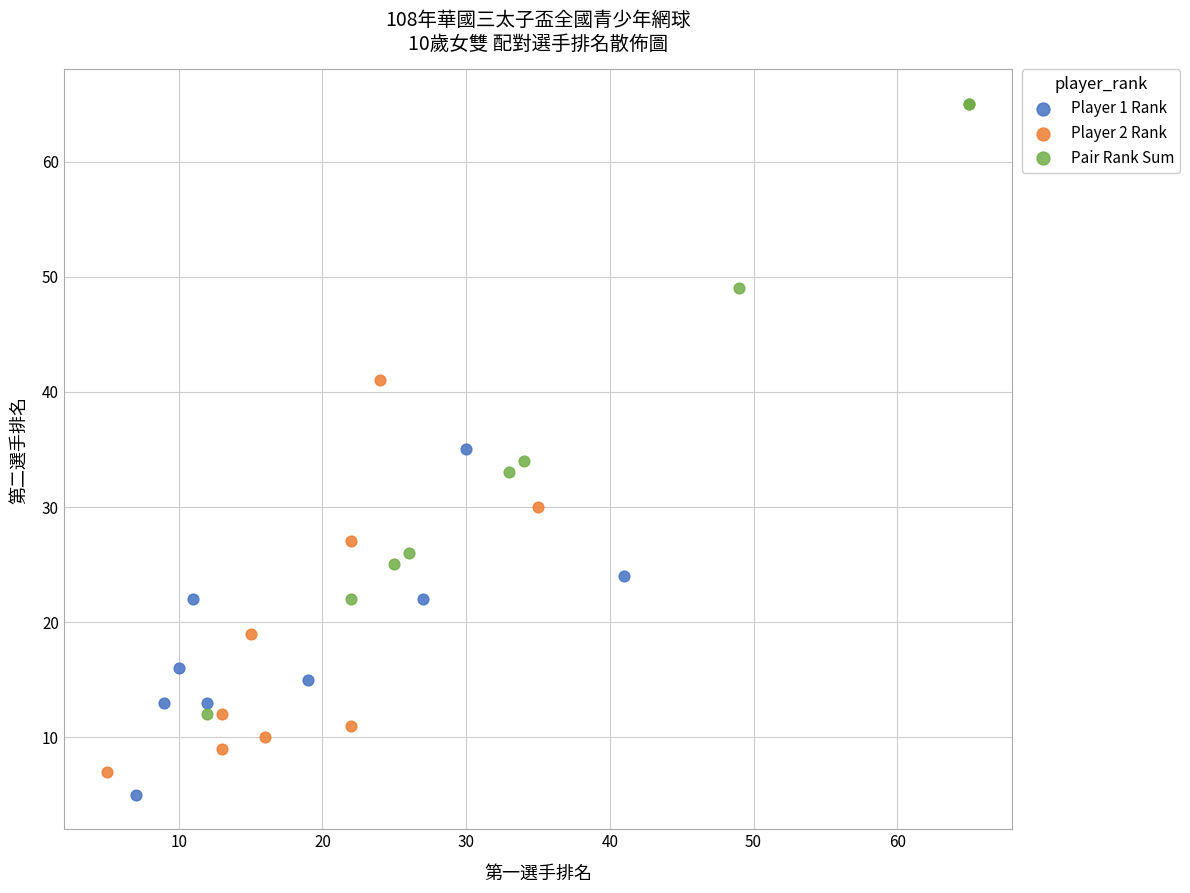

Which series has the largest Y range (max minus min)?

Pair Rank Sum